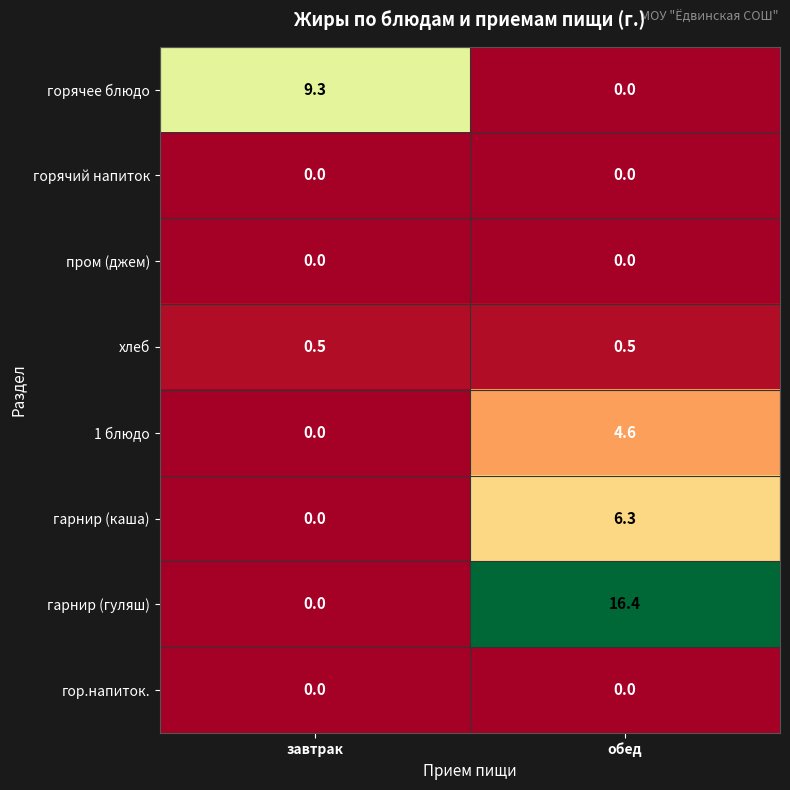

What is the total value across all series at обед?

27.8